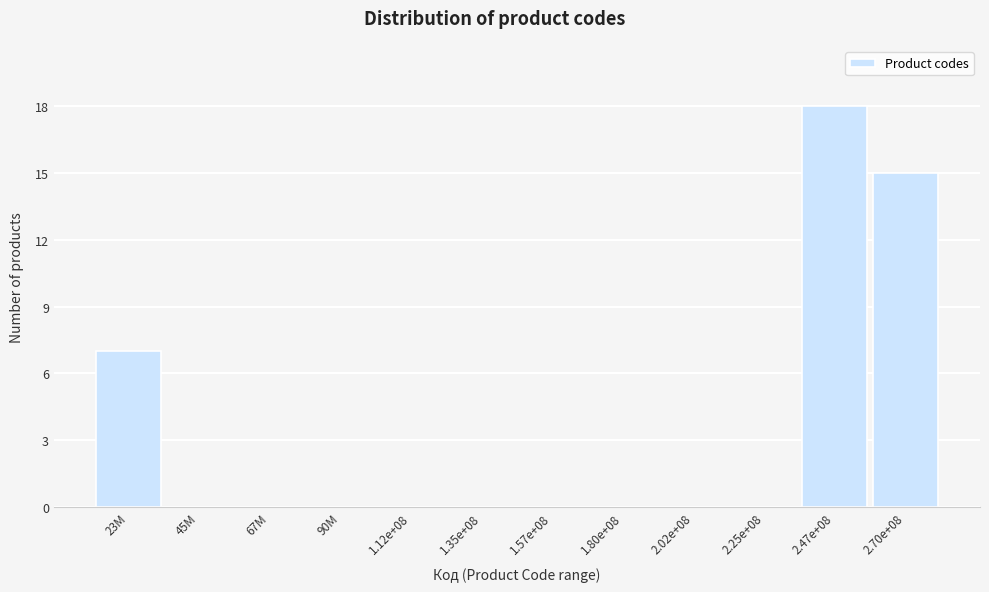

Reading right to left, transcribe all the data shown in this chart.

2.70e+08=15	2.47e+08=18	2.25e+08=0	2.02e+08=0	1.80e+08=0	1.57e+08=0	1.35e+08=0	1.12e+08=0	90M=0	67M=0	45M=0	23M=7